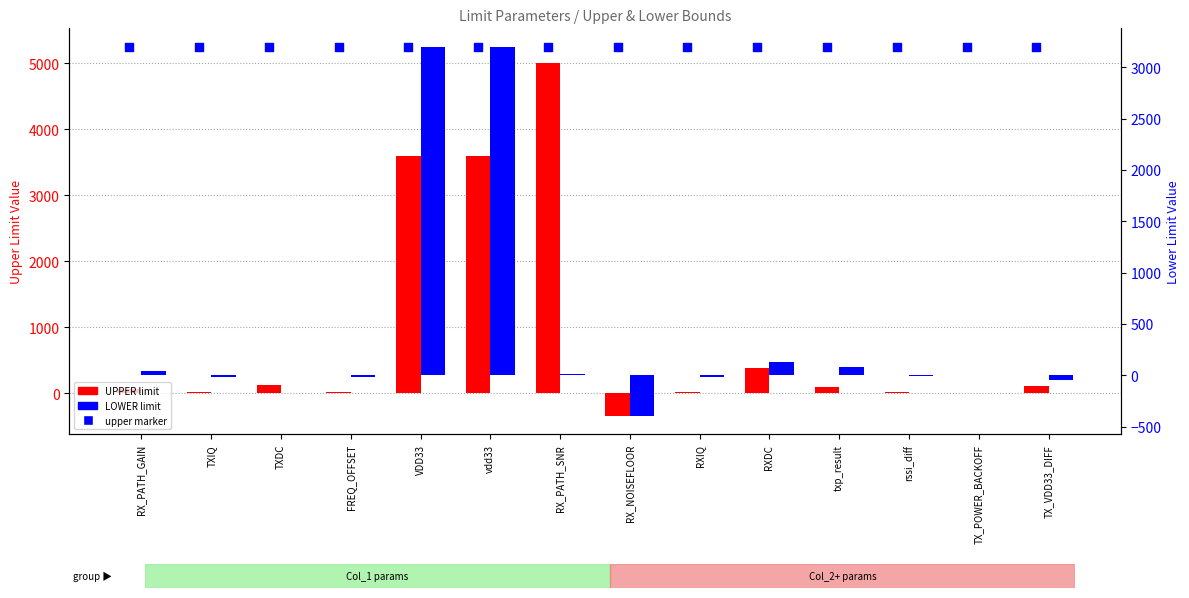

Which series has the largest Y range (max minus min)?

UPPER limit